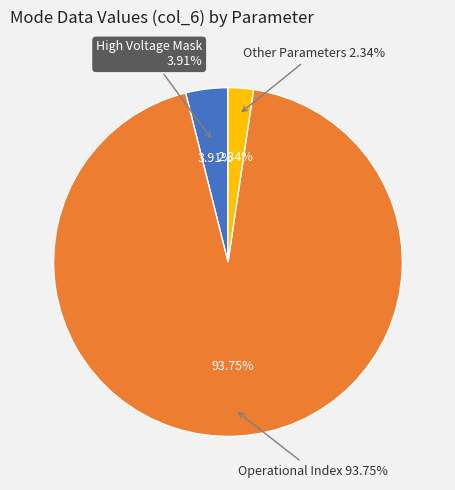

Is it true that Solar Wind Start Index is 0% of the pie?

True